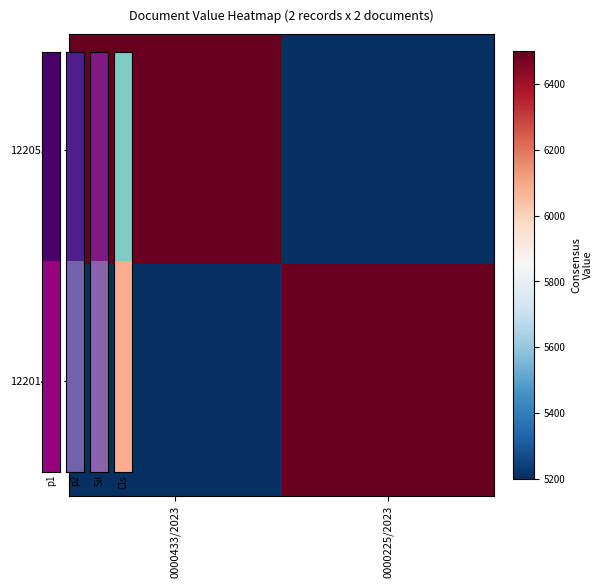

Which series has the largest total across all categories?

12205391